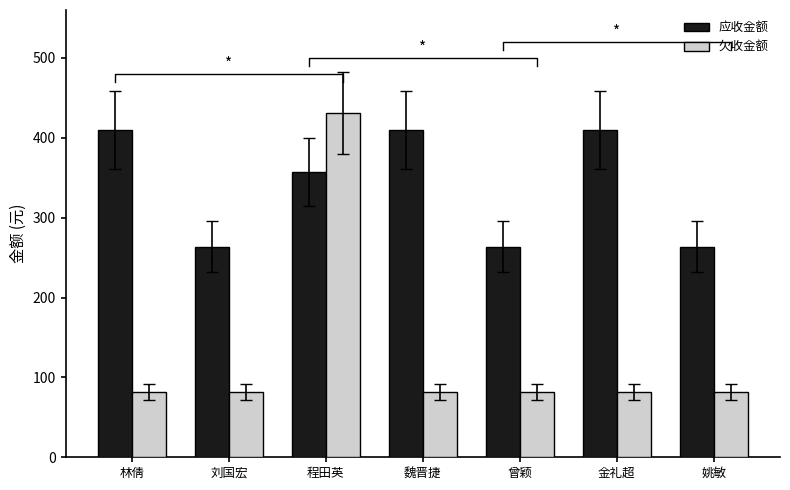

Is it true that 应收金额 equals 433.9 at 刘国宏?

False